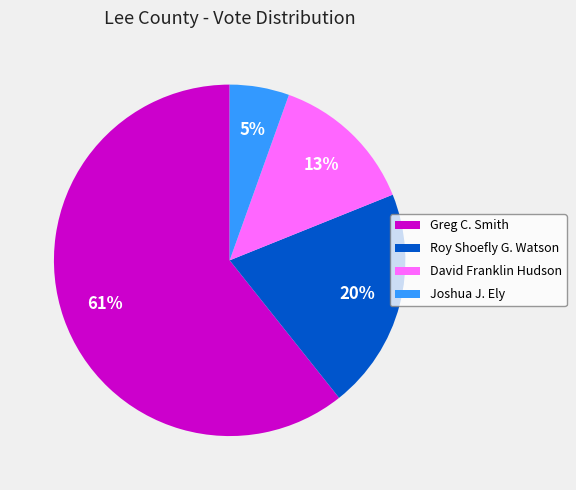

Is the sum of Greg C. Smith and David Franklin Hudson greater than half?

Yes